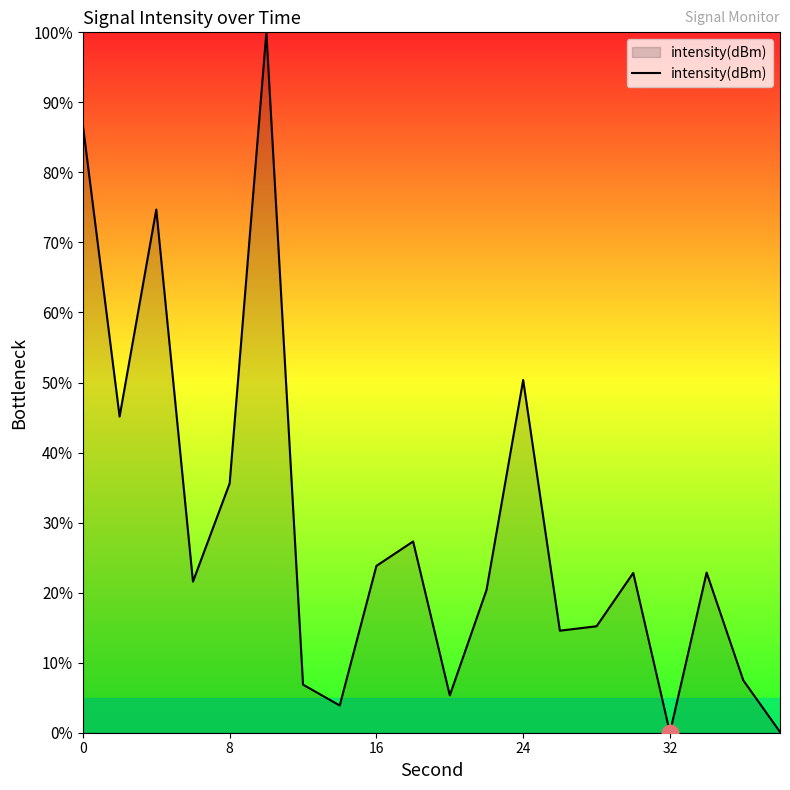

What is the greatest value displayed?

100.0